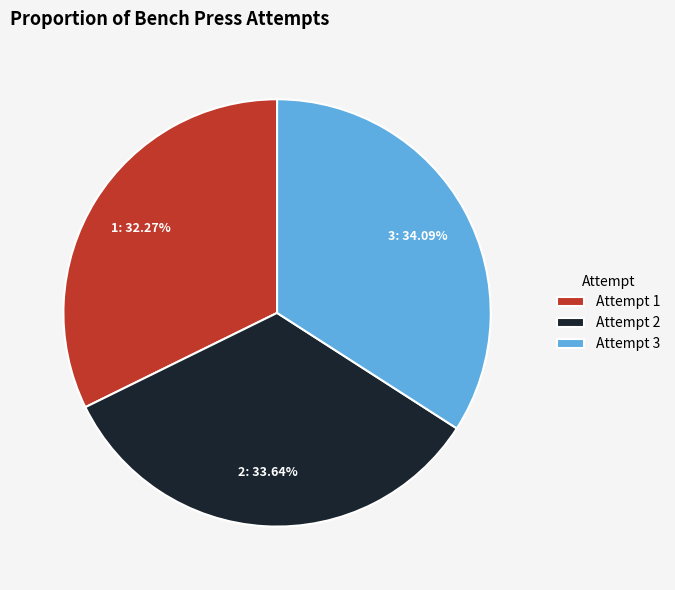

The 2 slice represents 34% of the pie. True or false?

True